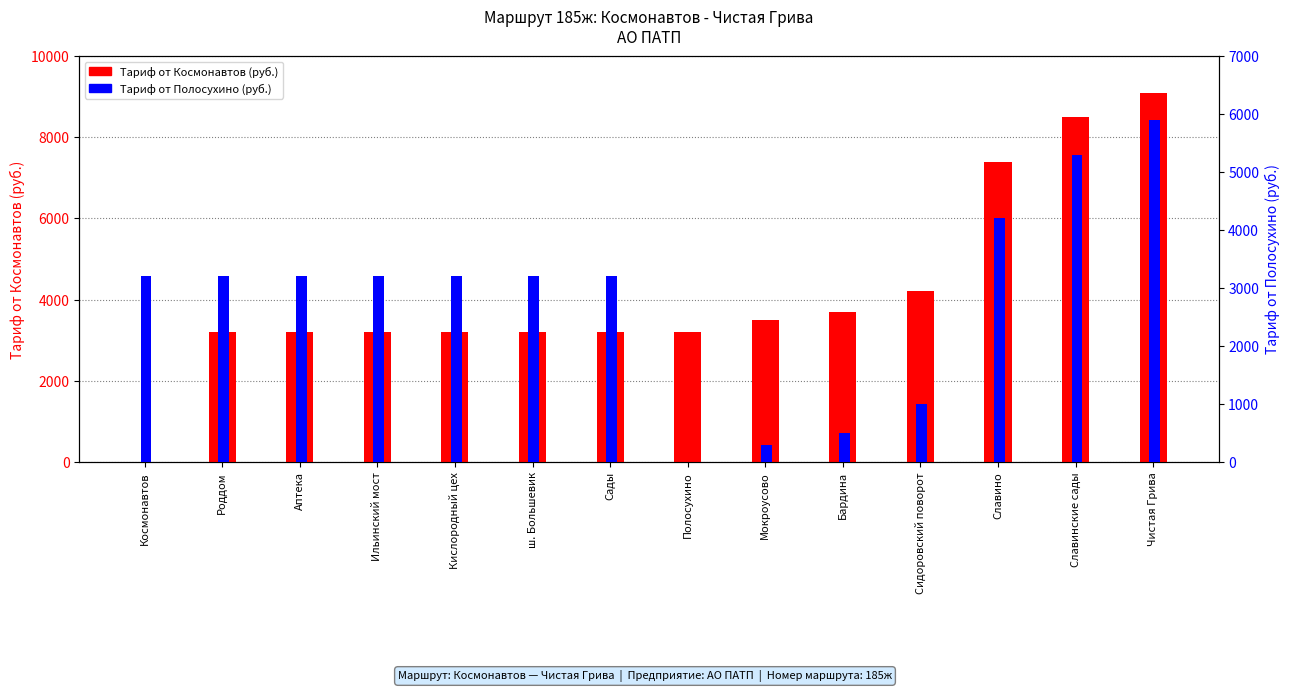

Which has a higher value, Кислородный цех or Ильинский мост?

Кислородный цех